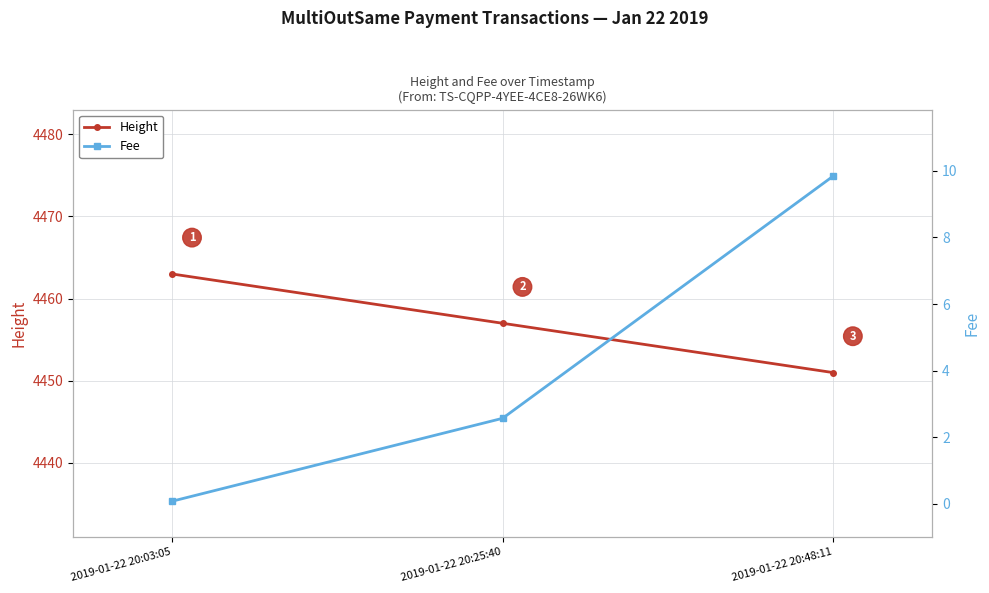

Which series has the widest spread of values?

Height